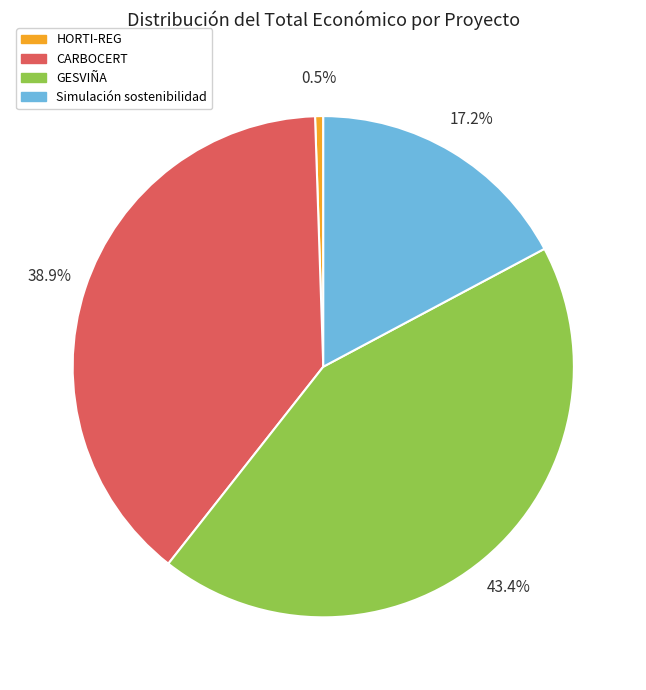

To the nearest percent, what is the difference between the largest and smallest slice percentages?

43%